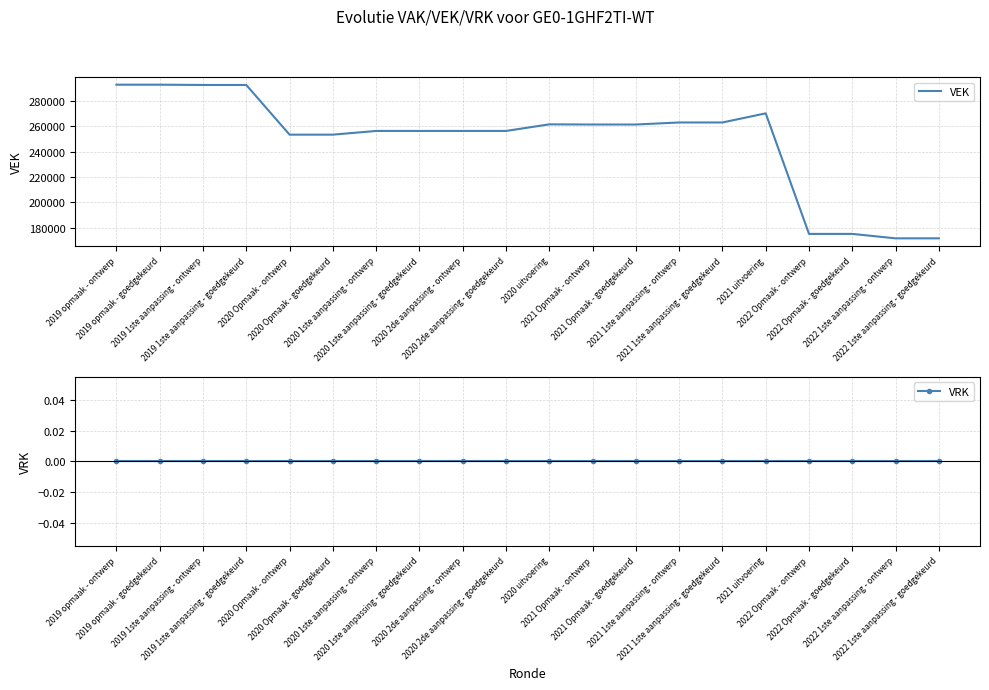

Reading right to left, extract all data points from this chart.

VEK: 2022 1ste aanpassing - goedgekeurd=171608	2022 1ste aanpassing - ontwerp=171608	2022 Opmaak - goedgekeurd=175102	2022 Opmaak - ontwerp=175102	2021 uitvoering=270157	2021 1ste aanpassing - goedgekeurd=262977	2021 1ste aanpassing - ontwerp=262977	2021 Opmaak - goedgekeurd=261362	2021 Opmaak - ontwerp=261362	2020 uitvoering=261496	2020 2de aanpassing - goedgekeurd=256293	2020 2de aanpassing - ontwerp=256293	2020 1ste aanpassing - goedgekeurd=256293	2020 1ste aanpassing - ontwerp=256293	2020 Opmaak - goedgekeurd=253371	2020 Opmaak - ontwerp=253371	2019 1ste aanpassing - goedgekeurd=292553	2019 1ste aanpassing - ontwerp=292553	2019 opmaak - goedgekeurd=292773	2019 opmaak - ontwerp=292773
VRK: 2022 1ste aanpassing - goedgekeurd=0	2022 1ste aanpassing - ontwerp=0	2022 Opmaak - goedgekeurd=0	2022 Opmaak - ontwerp=0	2021 uitvoering=0	2021 1ste aanpassing - goedgekeurd=0	2021 1ste aanpassing - ontwerp=0	2021 Opmaak - goedgekeurd=0	2021 Opmaak - ontwerp=0	2020 uitvoering=0	2020 2de aanpassing - goedgekeurd=0	2020 2de aanpassing - ontwerp=0	2020 1ste aanpassing - goedgekeurd=0	2020 1ste aanpassing - ontwerp=0	2020 Opmaak - goedgekeurd=0	2020 Opmaak - ontwerp=0	2019 1ste aanpassing - goedgekeurd=0	2019 1ste aanpassing - ontwerp=0	2019 opmaak - goedgekeurd=0	2019 opmaak - ontwerp=0